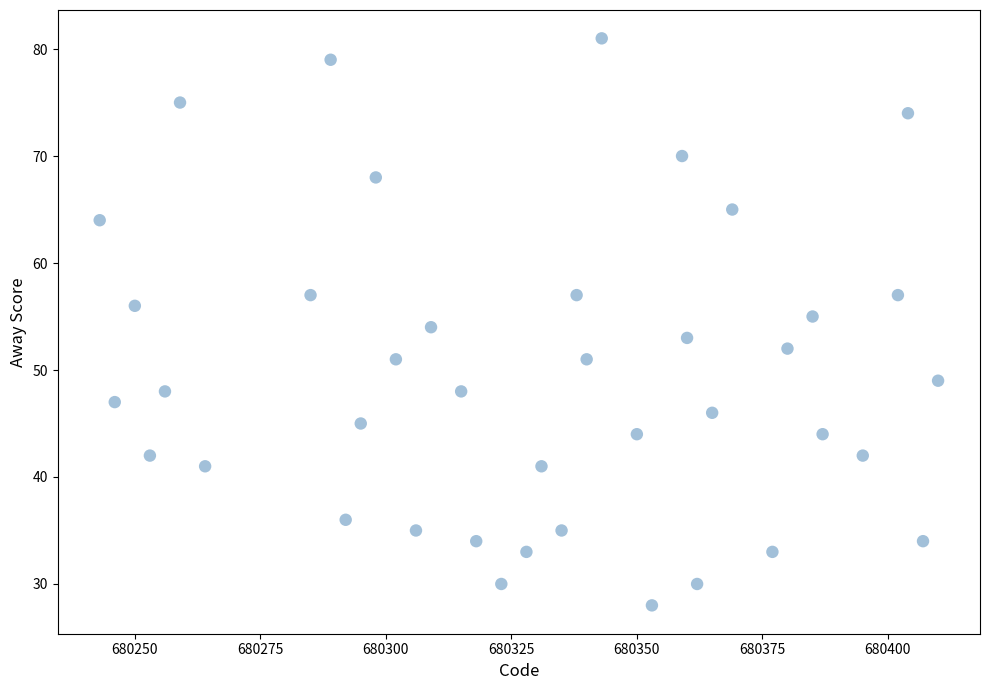

What is the range of X values (max minus min)?

167